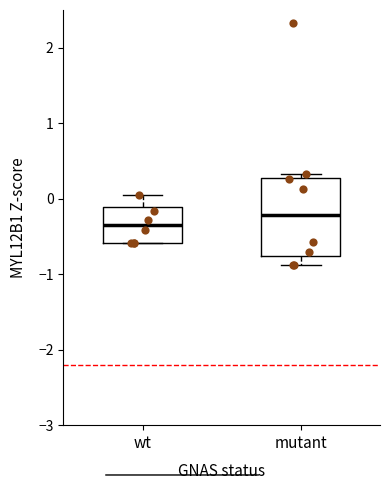

Where does the lower whisker of the box for mutant end on the y-axis? The values are not printed on the chart, so give them approximately, as read against the axis.

-0.9